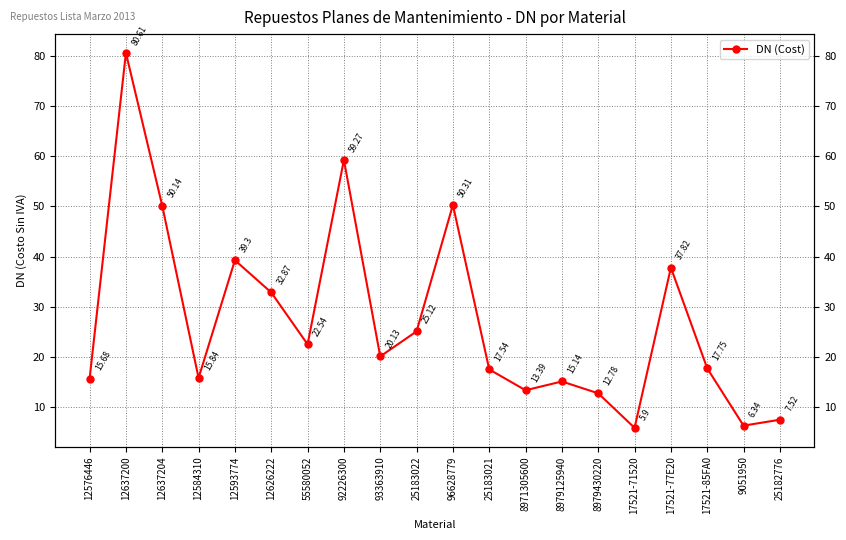

What is the difference between the maximum and minimum values?

74.7